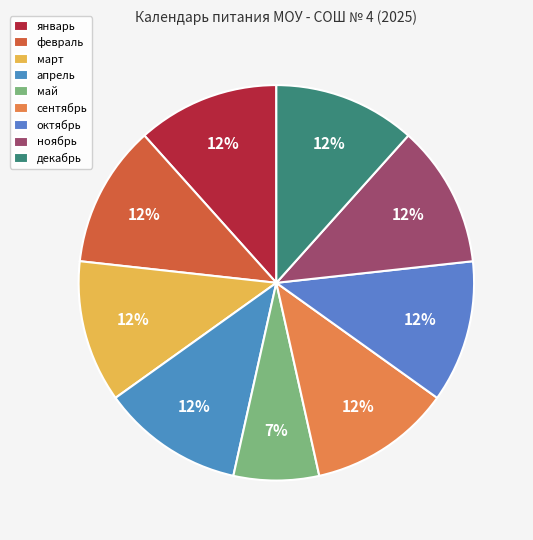

The февраль slice represents 12% of the pie. True or false?

True